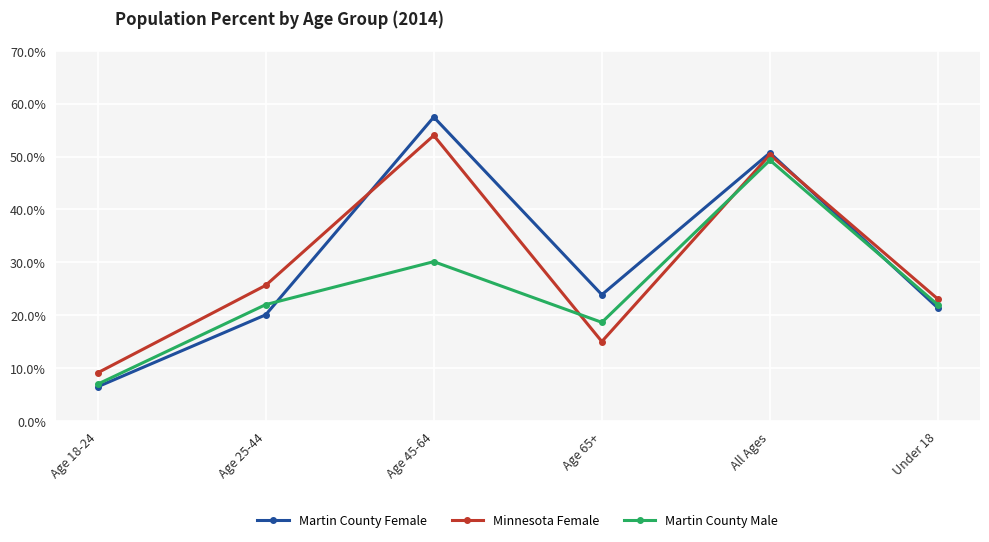

Between Age 18-24 and Age 65+, which series saw the biggest shift?

Martin County Female